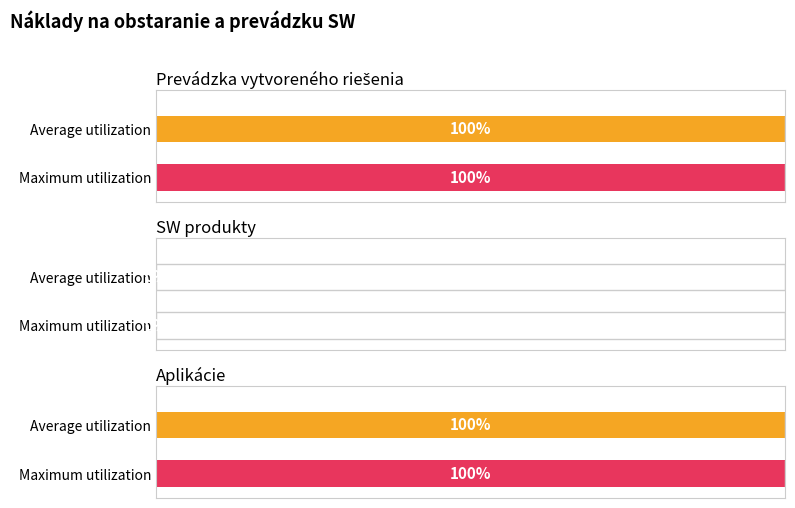

Are the bars grouped side by side (vs. stacked)?

Yes